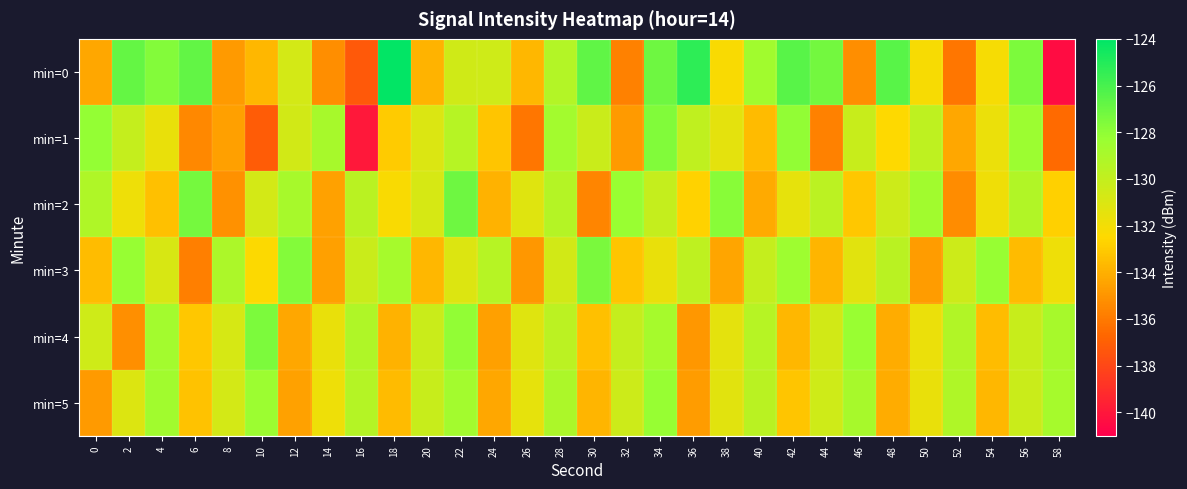

What is the difference between the highest and lowest values at 4?

5.7